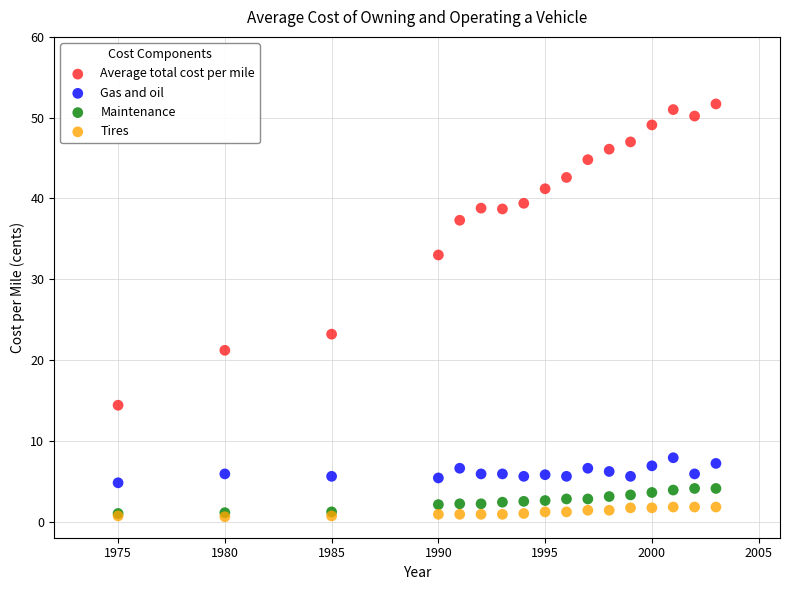

Across all series, what Y value is closest to 26?

23.2